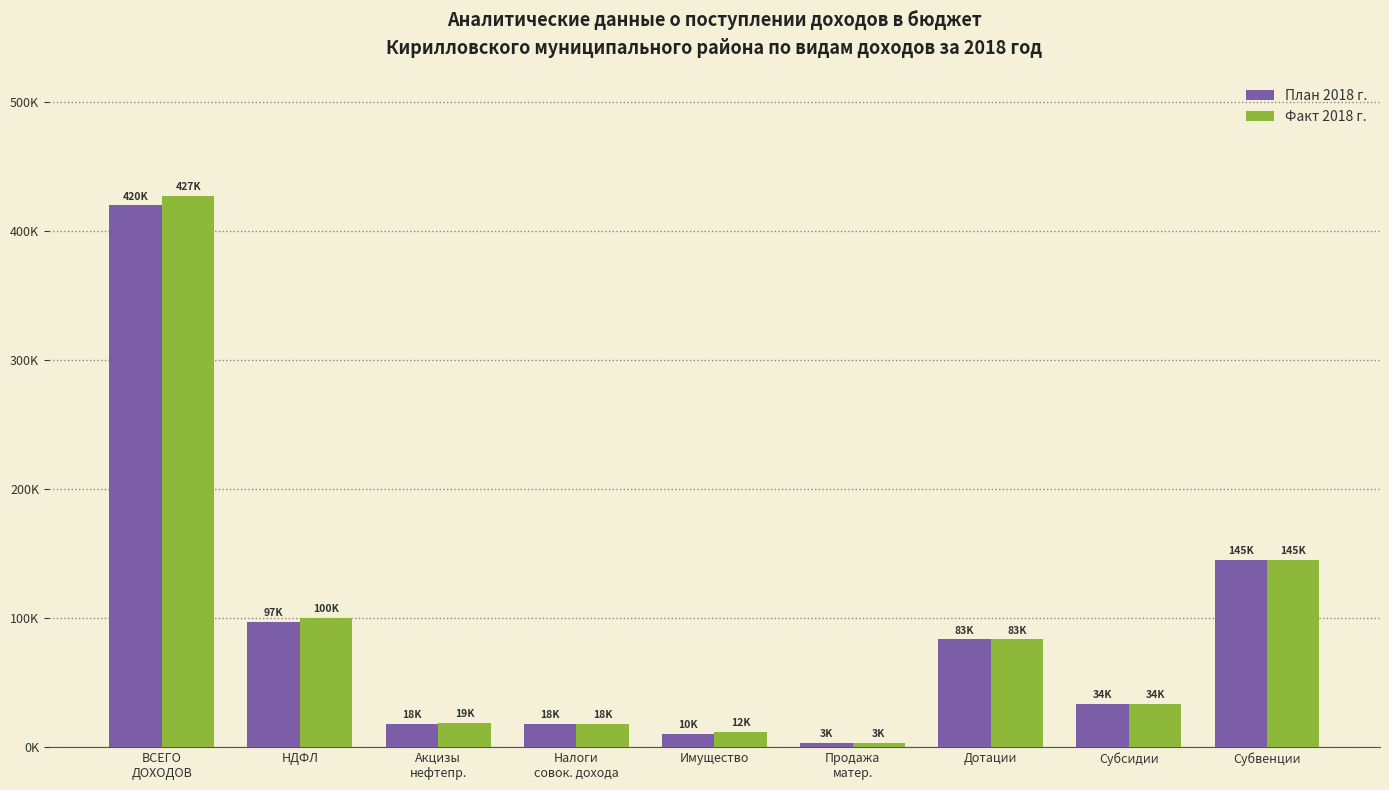

Which series changed the most between Субсидии and Субвенции?

Факт 2018 г.